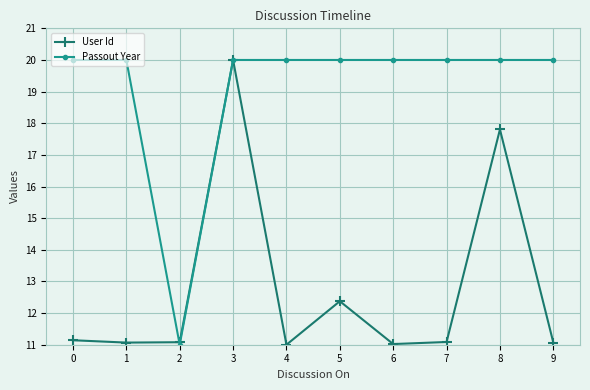

Is the value of Passout Year at 4 greater than the value of User Id at 4?

Yes